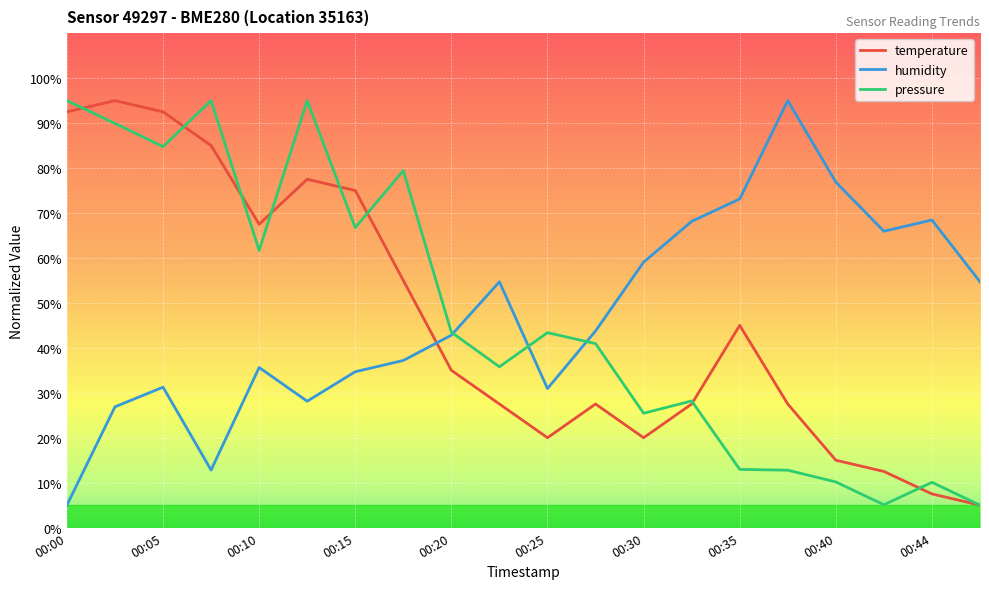

What is the maximum value shown in the chart?

95.0